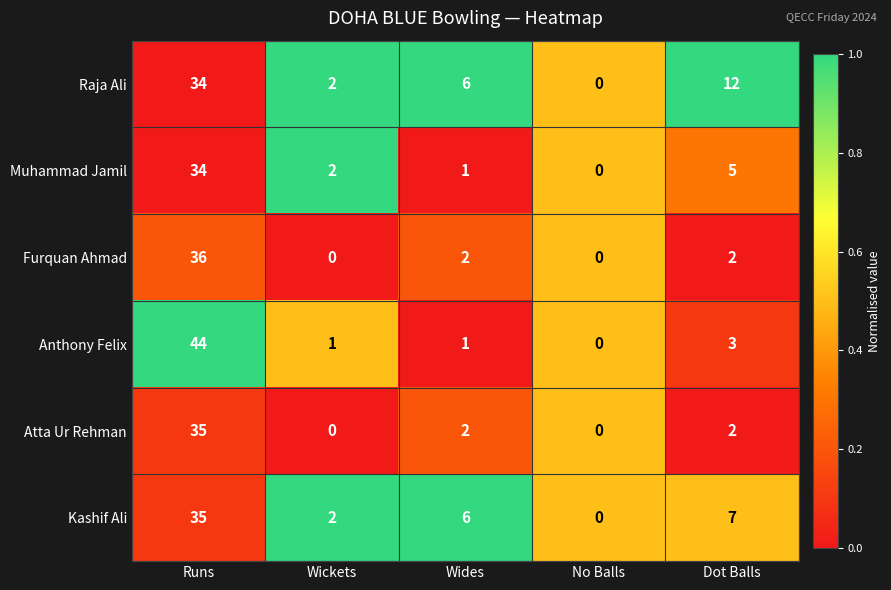

Count the number of categories in the chart.

5